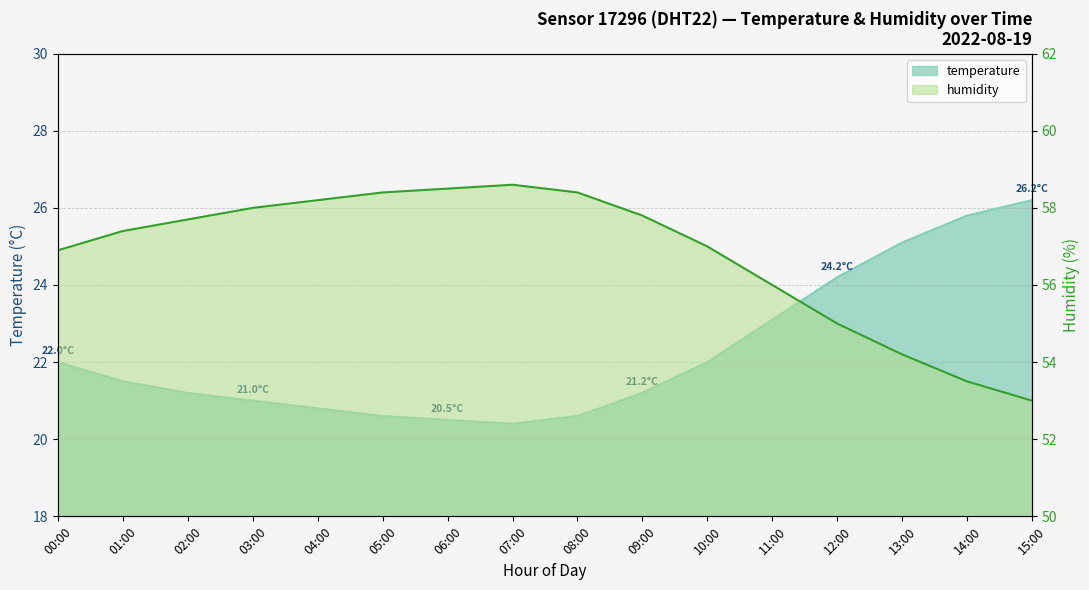

Reading right to left, list all the values displayed in this chart.

temperature: 15:00=26.2	14:00=25.8	13:00=25.1	12:00=24.2	11:00=23.1	10:00=22.0	09:00=21.2	08:00=20.6	07:00=20.4	06:00=20.5	05:00=20.6	04:00=20.8	03:00=21.0	02:00=21.2	01:00=21.5	00:00=22.0
humidity: 15:00=53.0	14:00=53.5	13:00=54.2	12:00=55.0	11:00=56.0	10:00=57.0	09:00=57.8	08:00=58.4	07:00=58.6	06:00=58.5	05:00=58.4	04:00=58.2	03:00=58.0	02:00=57.7	01:00=57.4	00:00=56.9